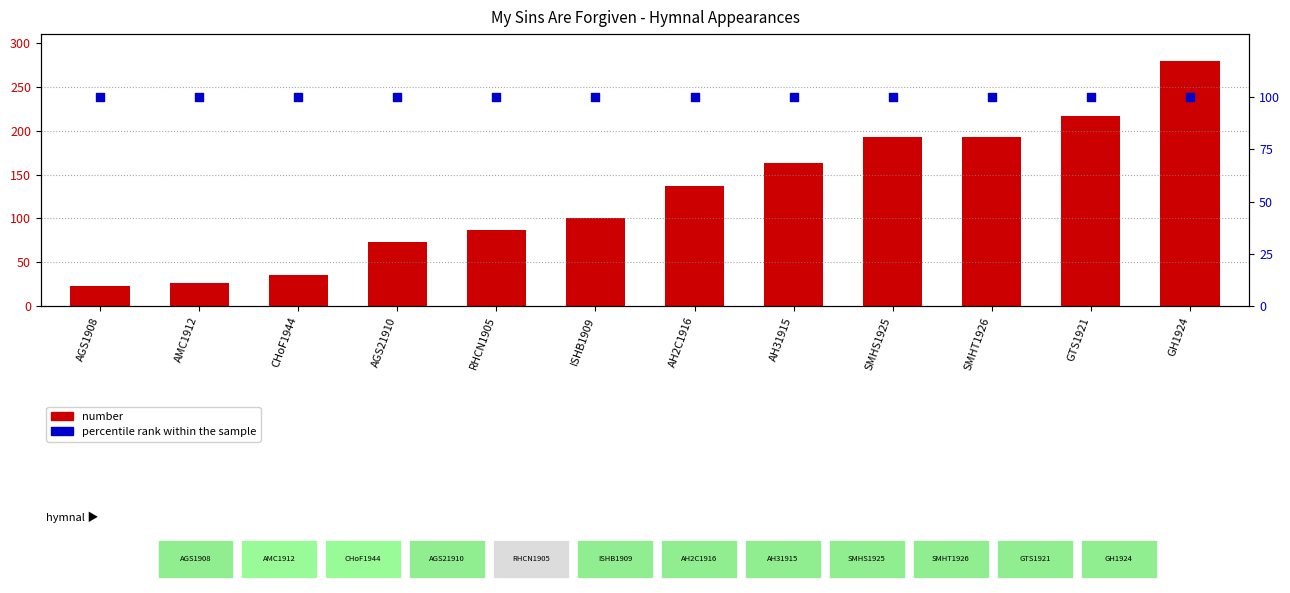

At which category is the sum across all series the highest?

GH1924